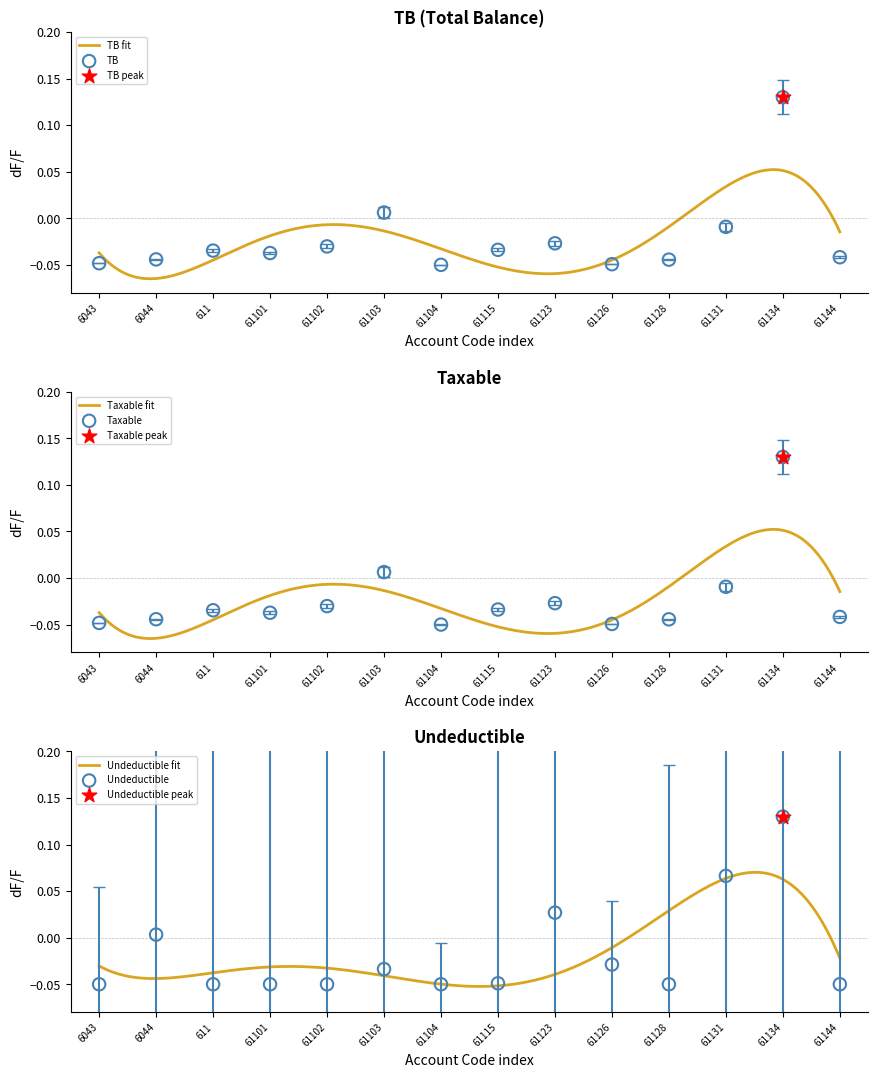

Which series contains the lowest Y value?

TB